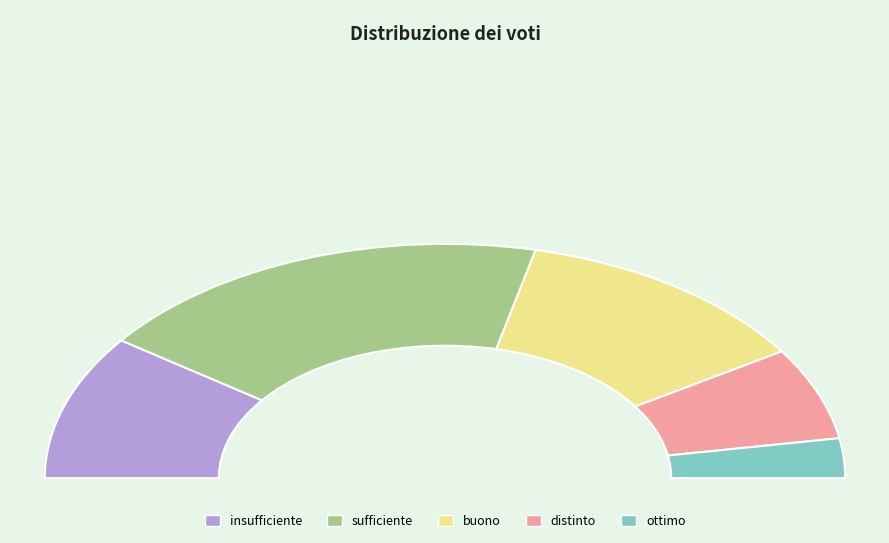

Which slice is the largest?

sufficiente